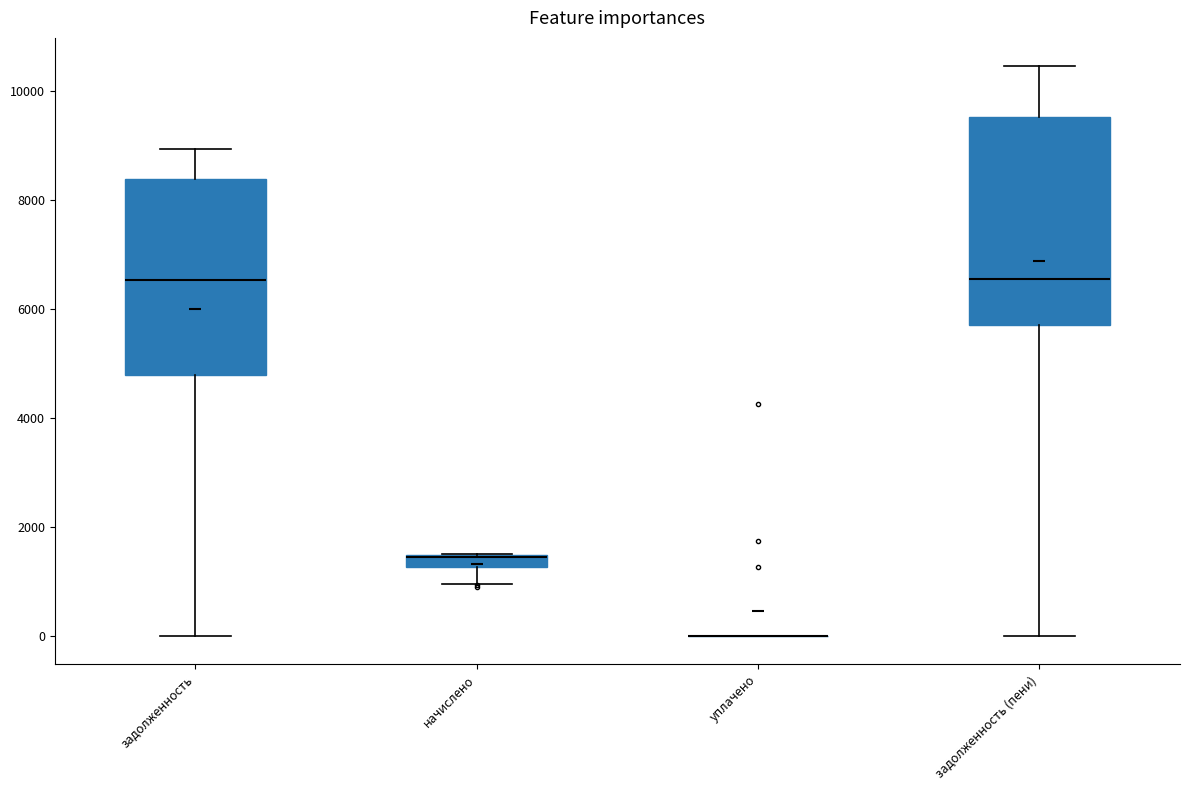

Where is the lower edge of the box for начислено on the y-axis? The values are not printed on the chart, so give them approximately, as read against the axis.

1200